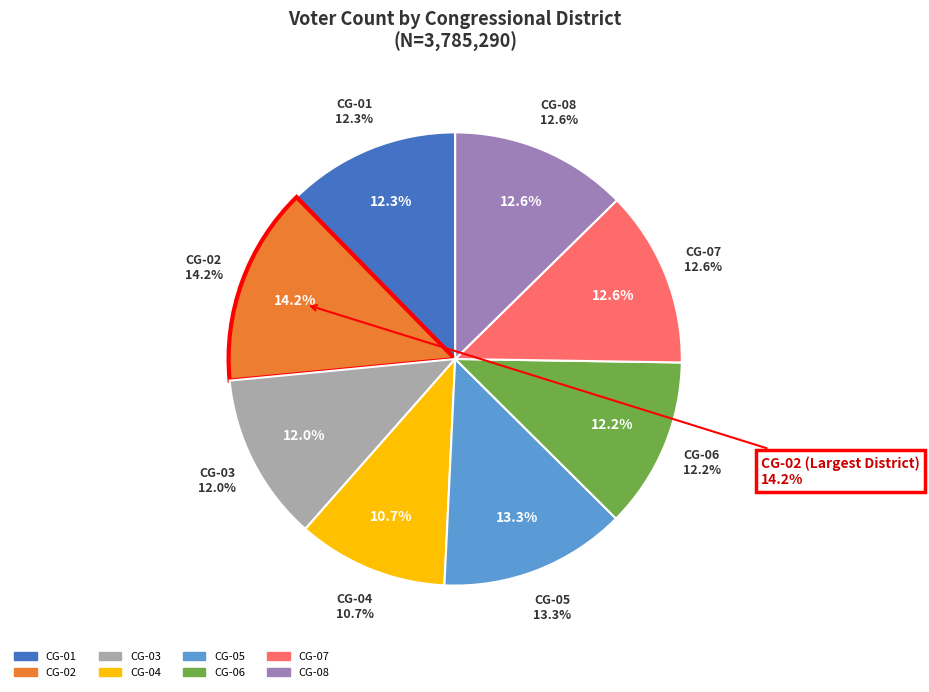

To the nearest percent, what is the difference between the largest and smallest slice percentages?

3%